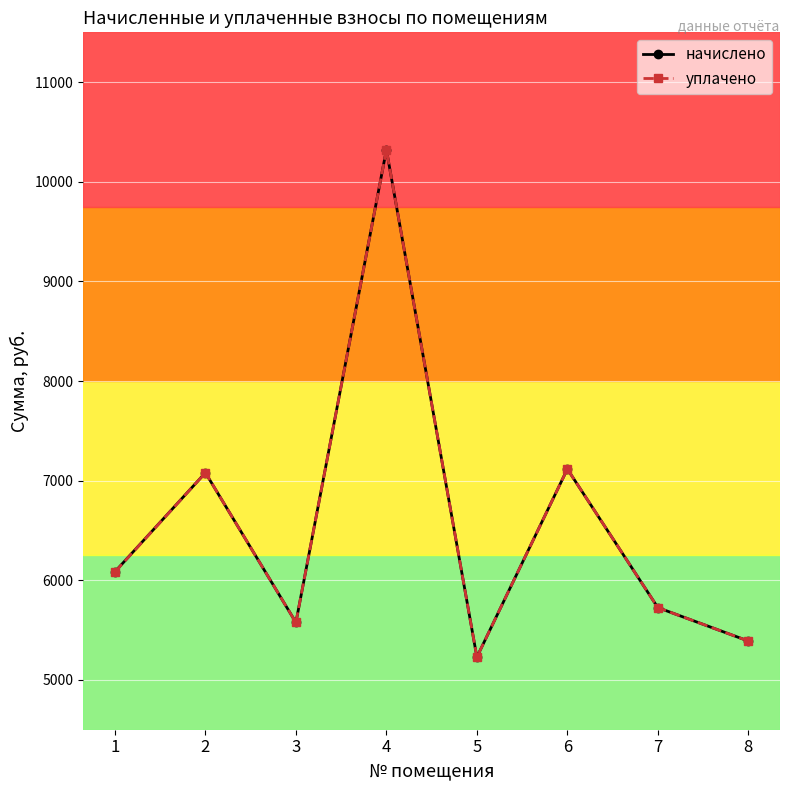

Reading right to left, transcribe all the data shown in this chart.

начислено: 5390.3	5725.6	7116.7	5228.8	10321.0	5576.7	7079.4	6085.8
уплачено: 5390.3	5725.6	7116.7	5228.8	10321.0	5576.7	7079.4	6084.0